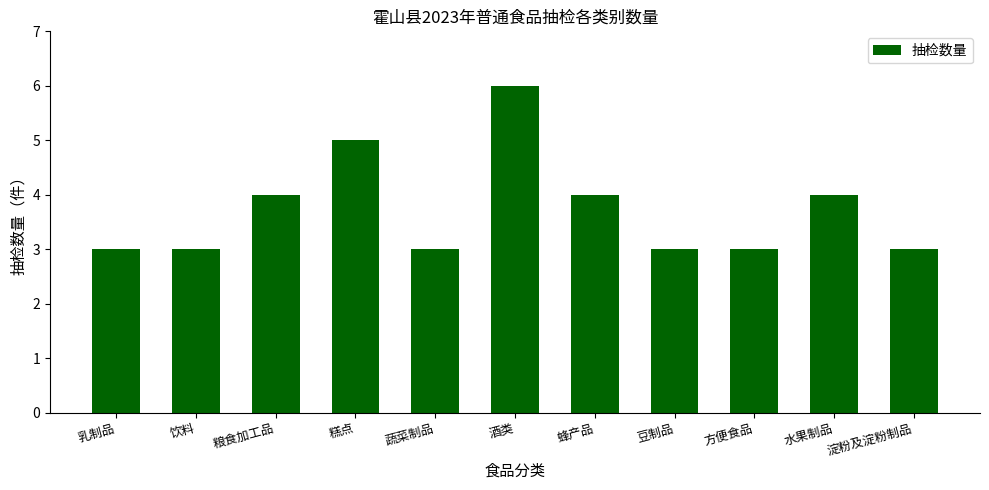

What is the sum of all values?

41